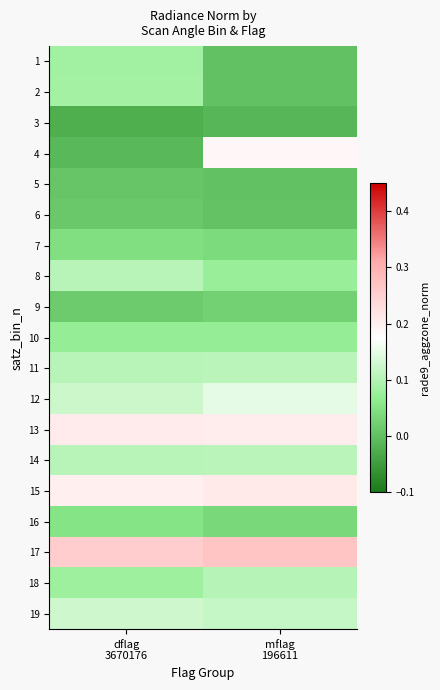

List the series in order of their peak value, lowest first.

3, 5, 6, 9, 7, 16, 10, 1, 2, 18, 8, 14, 11, 19, 12, 4, 13, 15, 17